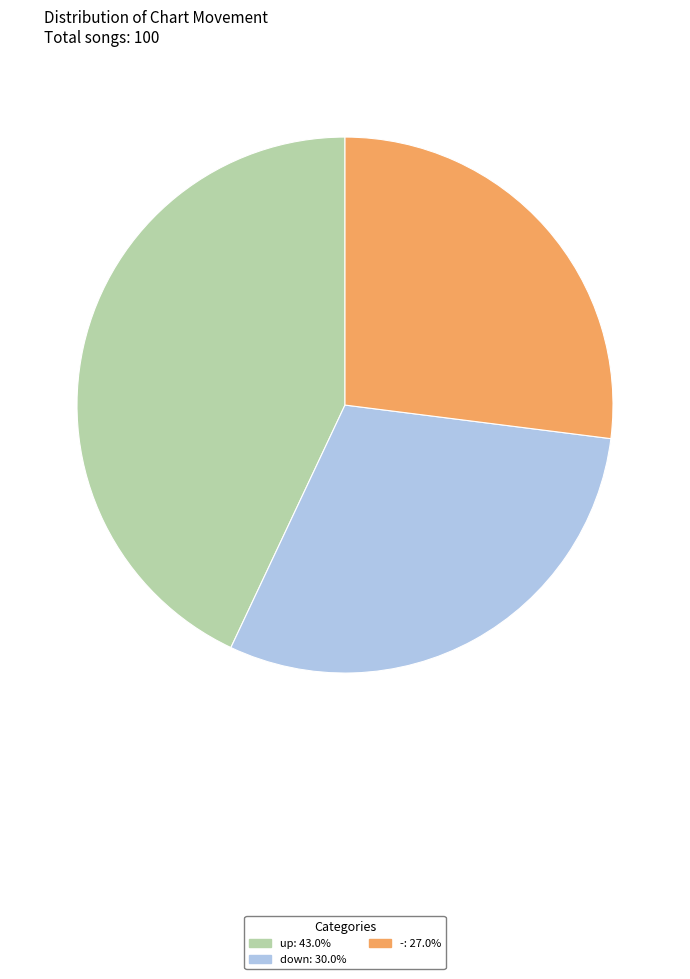

True or false: down accounts for 20% of the total.

False